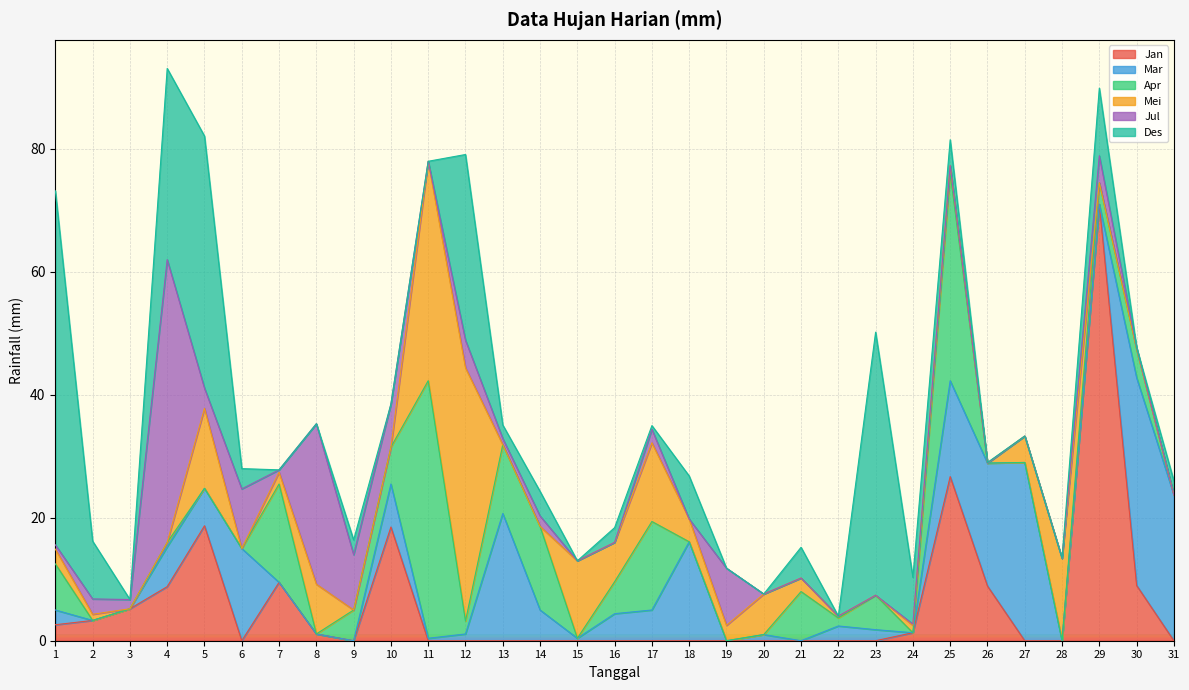

Does the chart display data point markers on the line(s)?

No